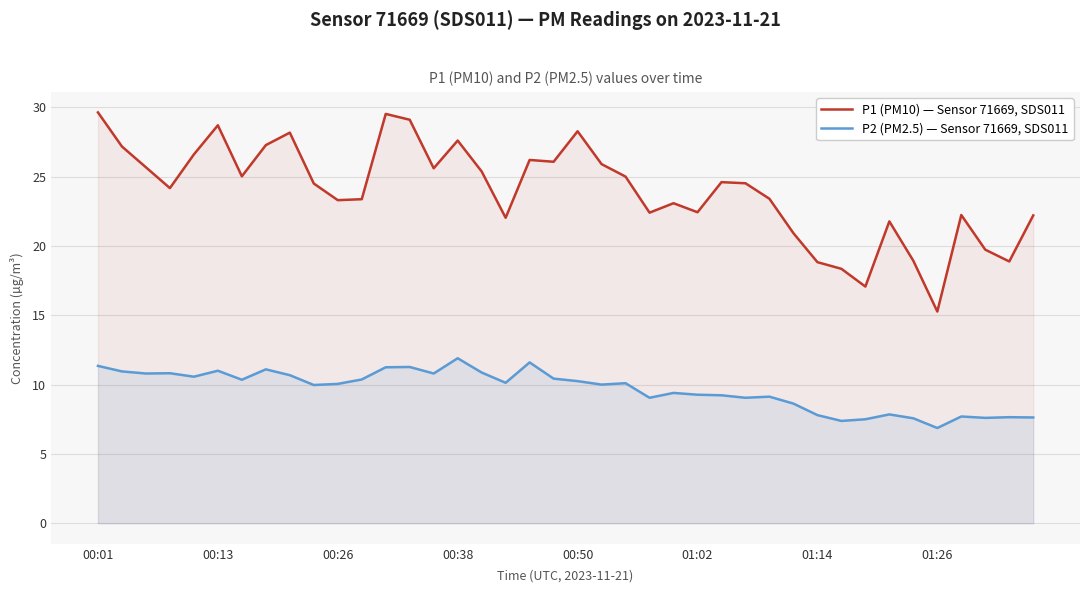

How many data points in P2 (PM2.5) — Sensor 71669, SDS011 are above 10?

21